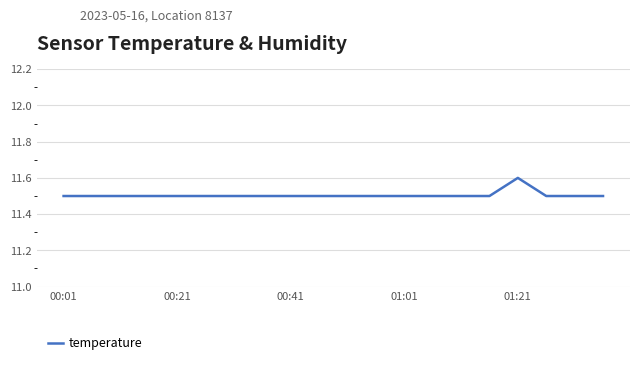

How many lines are shown in the chart?

1